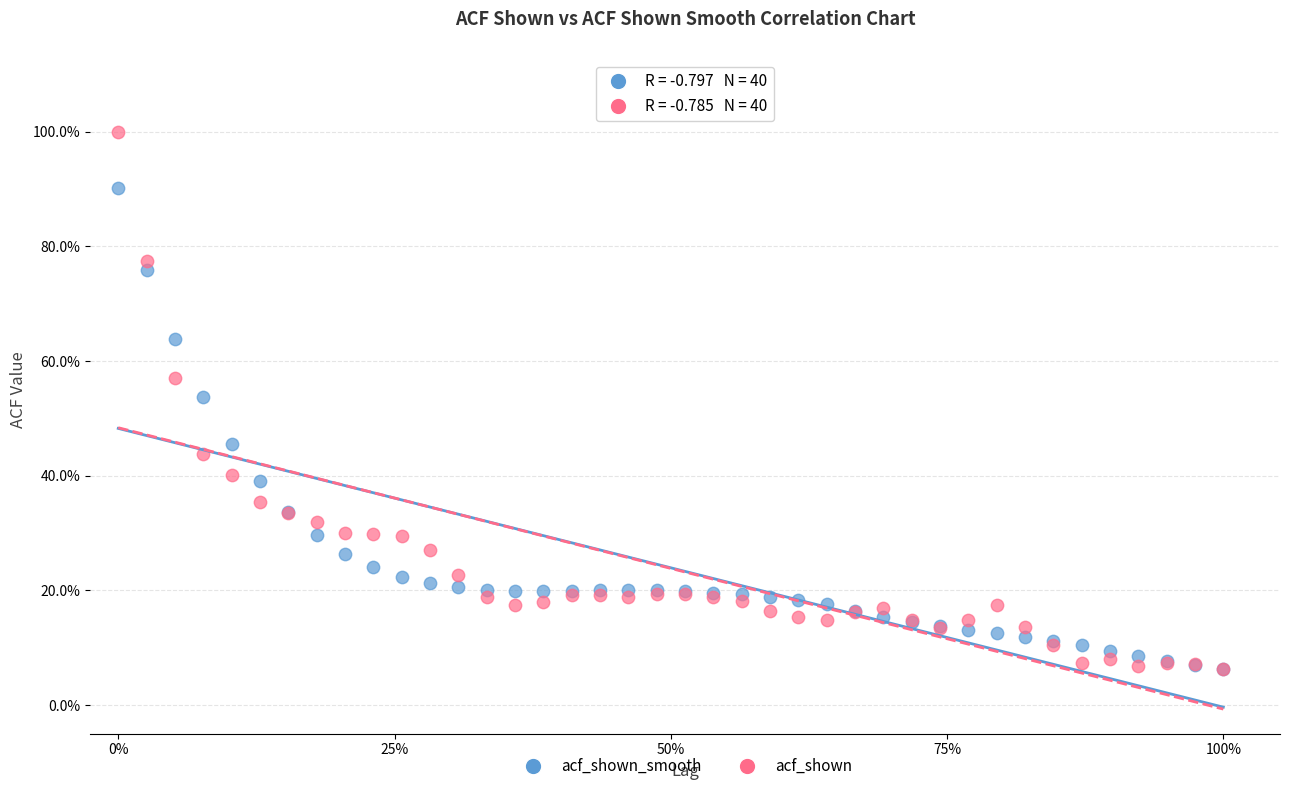

What are all the series names shown in the legend?

acf_shown_smooth, acf_shown